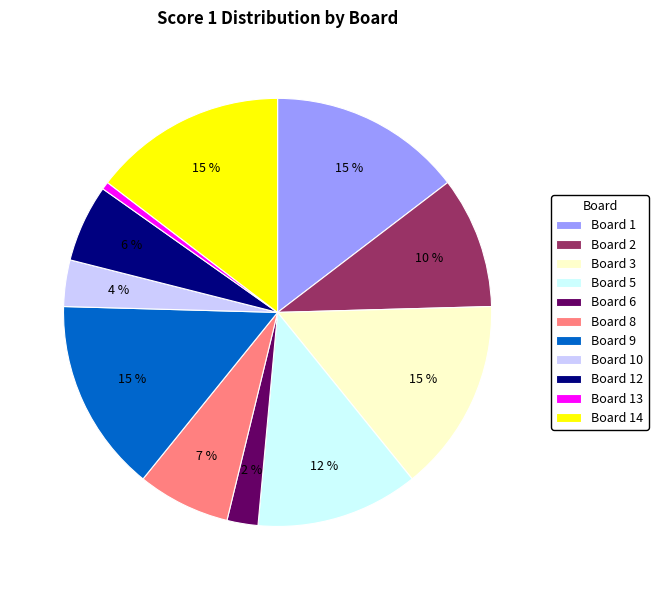

To the nearest percent, what percentage of the pie is Board 1?

15%